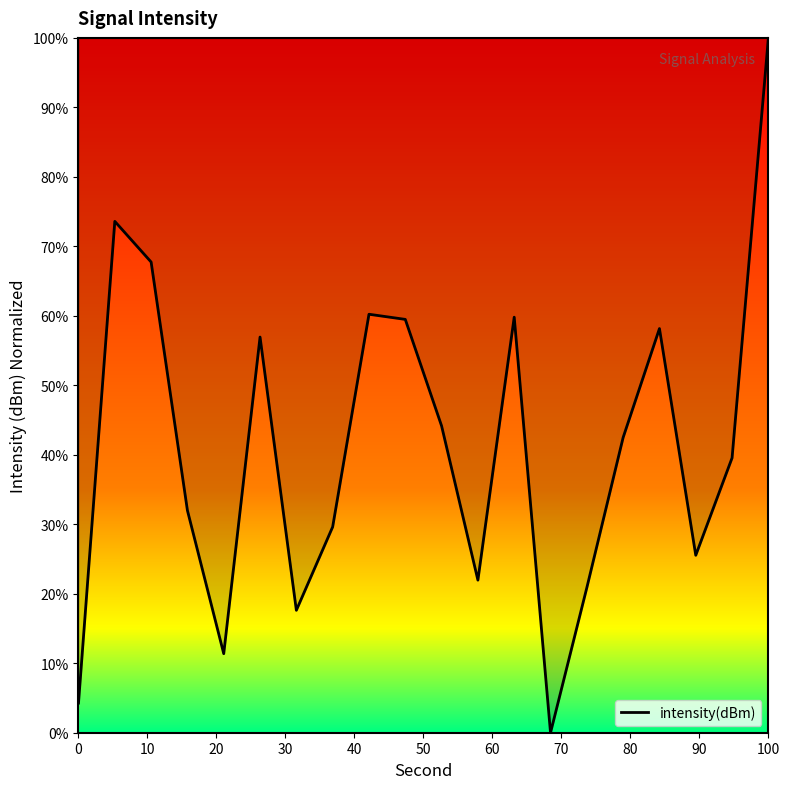

What is the maximum value shown in the chart?

100.0